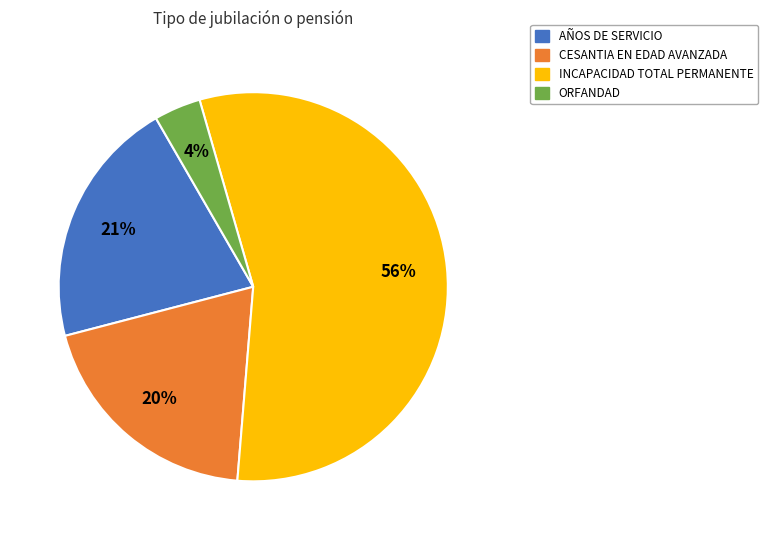

Do INCAPACIDAD TOTAL PERMANENTE and AÑOS DE SERVICIO together represent more than half of the pie?

Yes